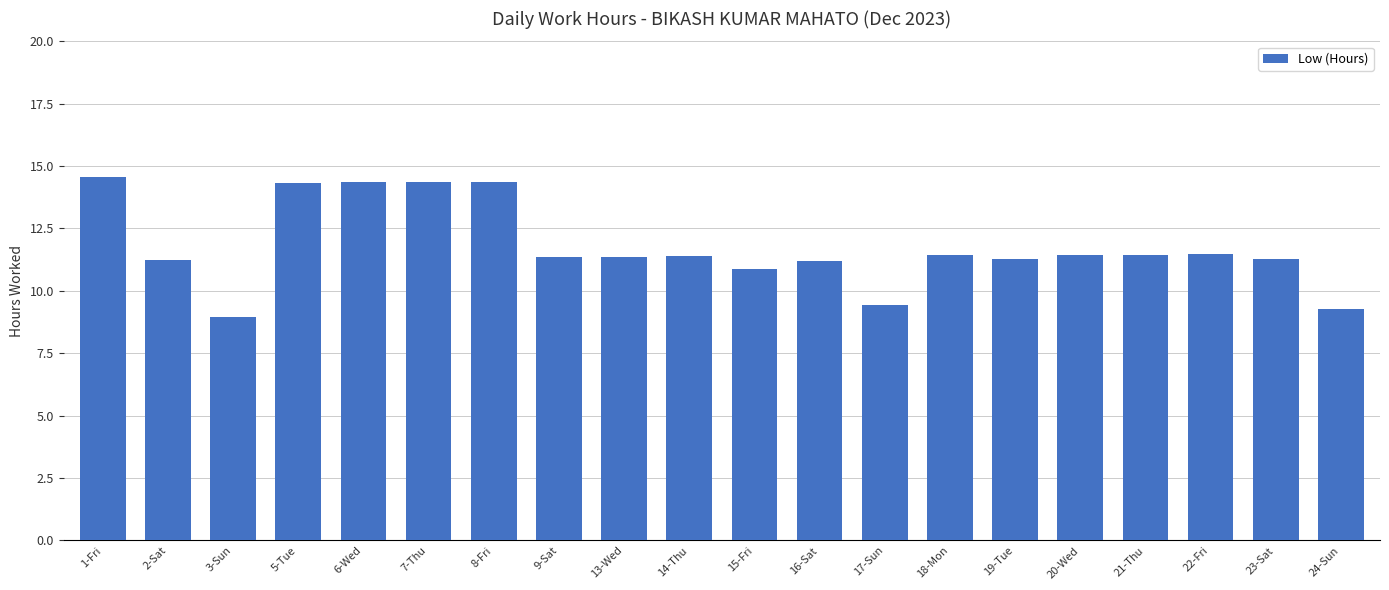

Which category has the highest value across all series?

1-Fri